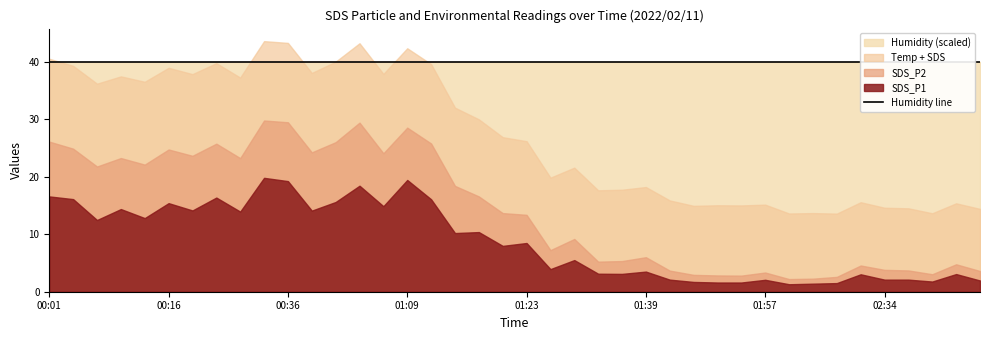

True or false: Humidity has more than 1 interior local peaks.

False